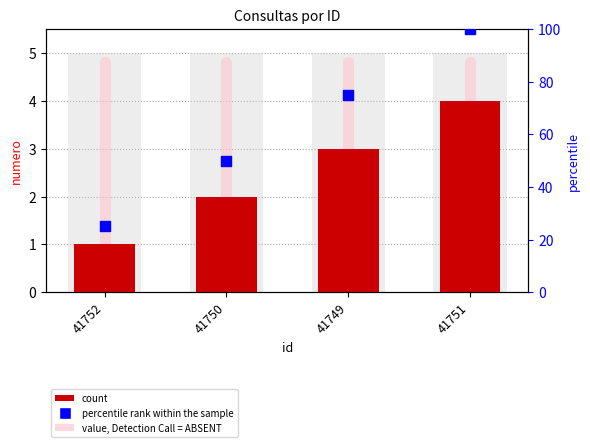

Which series has the largest Y range (max minus min)?

percentile rank